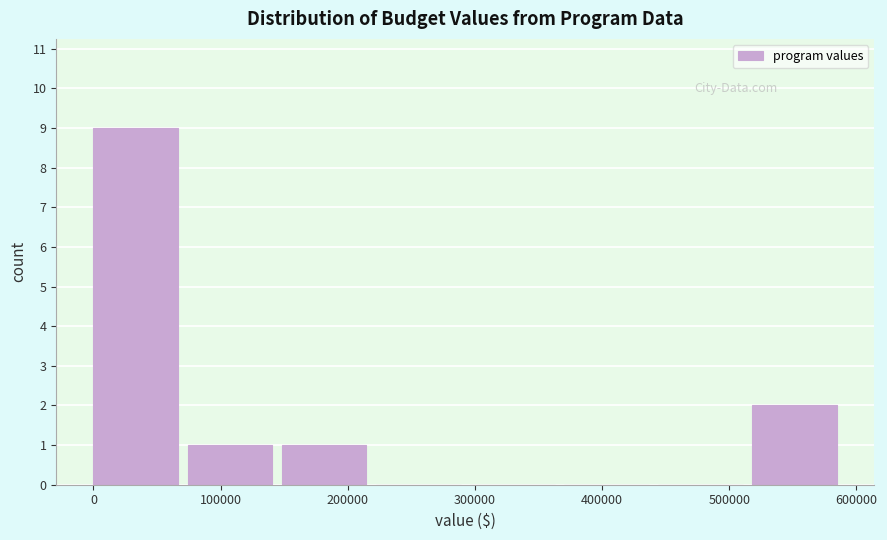

How tall is the bar that spans 150000 to 220000 on the x-axis? Neither the bar edges nor the heights are printed on the chart, so give them approximately, as read against the axes.

1